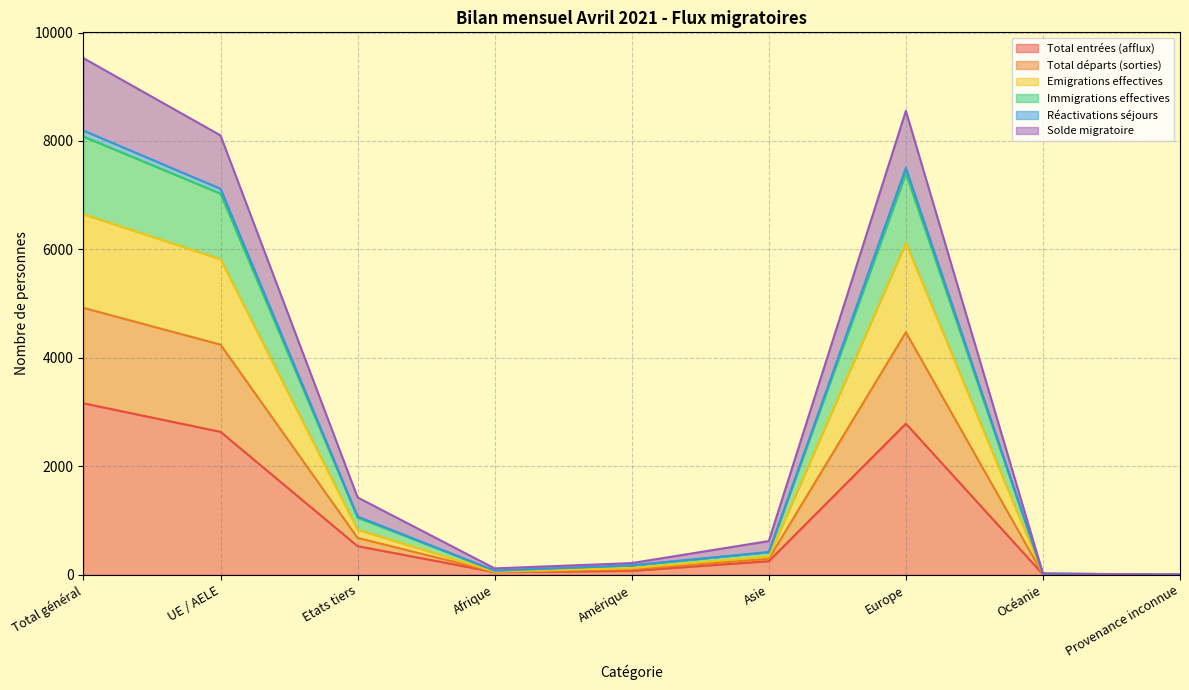

True or false: Total entrées (afflux) and Immigrations effectives intersect in this chart.

False